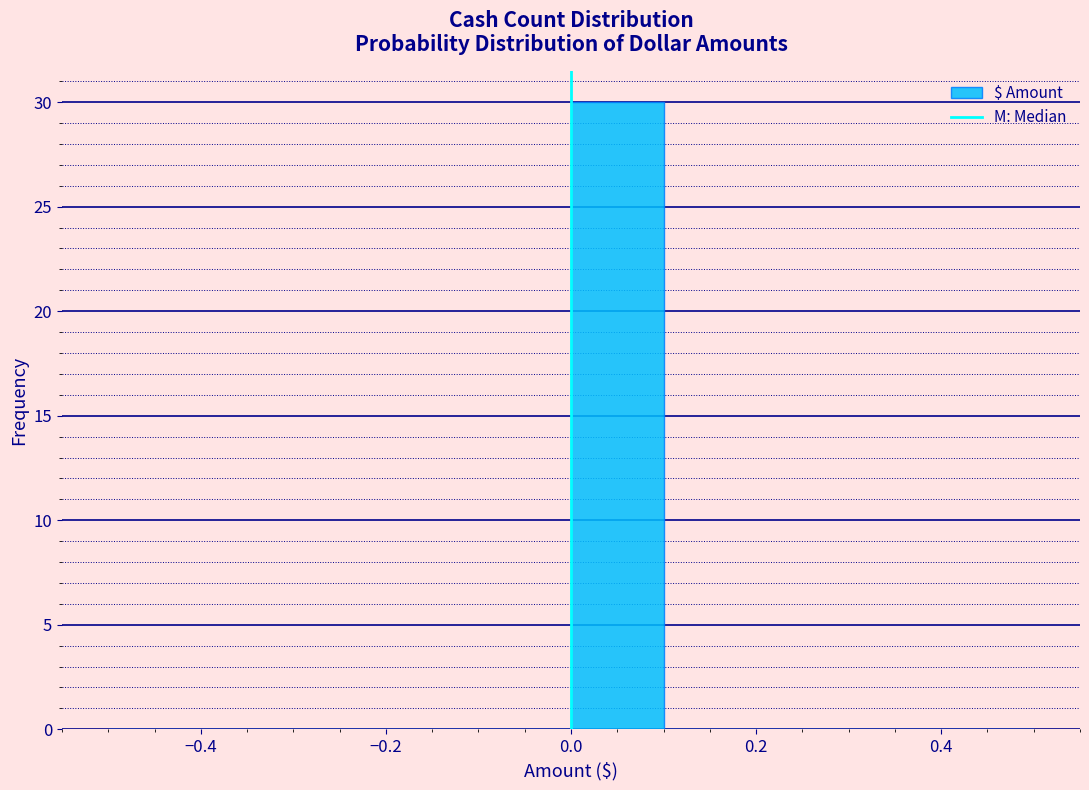

Reading left to right, transcribe this chart: for each bar, give the range it covers on the x-axis and its height. The values are not printed on the chart, so give them approximately, as read against the axis.

-0.5 to -0.4: 0
-0.4 to -0.3: 0
-0.3 to -0.2: 0
-0.2 to -0.1: 0
-0.1 to 0.0: 0
0.0 to 0.1: 30
0.1 to 0.2: 0
0.2 to 0.3: 0
0.3 to 0.4: 0
0.4 to 0.5: 0